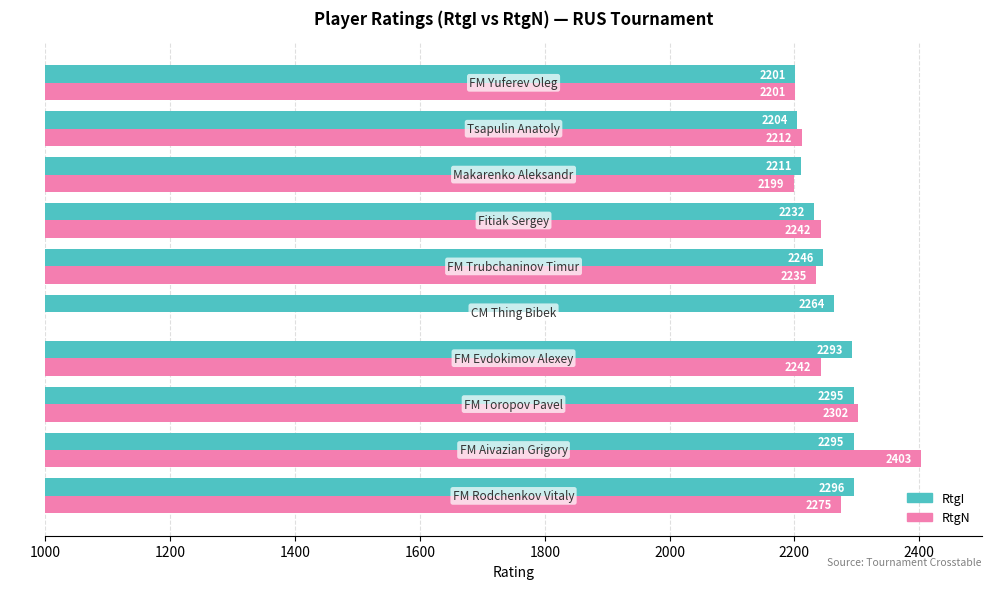

List the series in order of their overall mean, highest first.

RtgI, RtgN